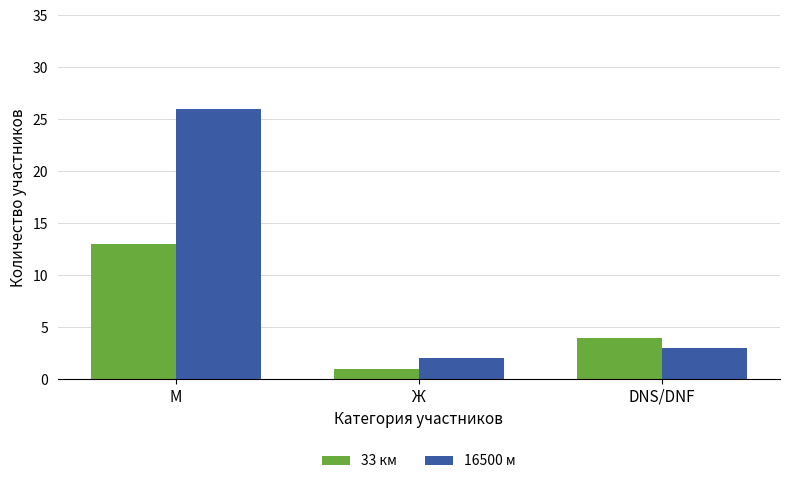

What is the average value of the 16500 м series?

10